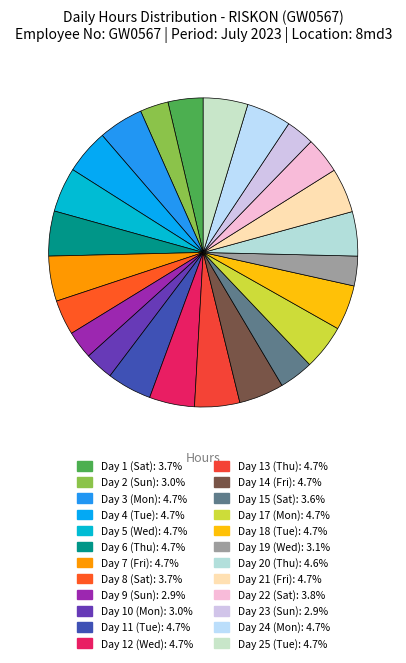

Which category has the biggest portion of the pie?

Day 12 (Wed)